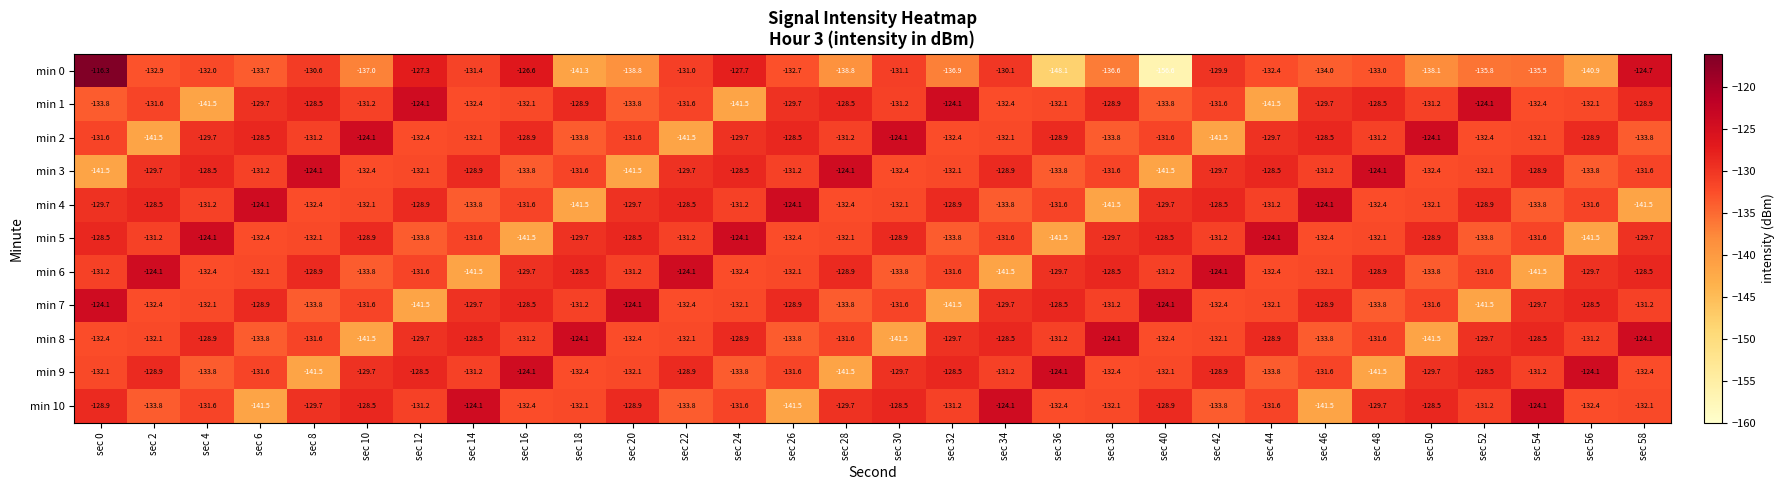

The min 4 series shows -60.8 at sec 24. True or false?

False